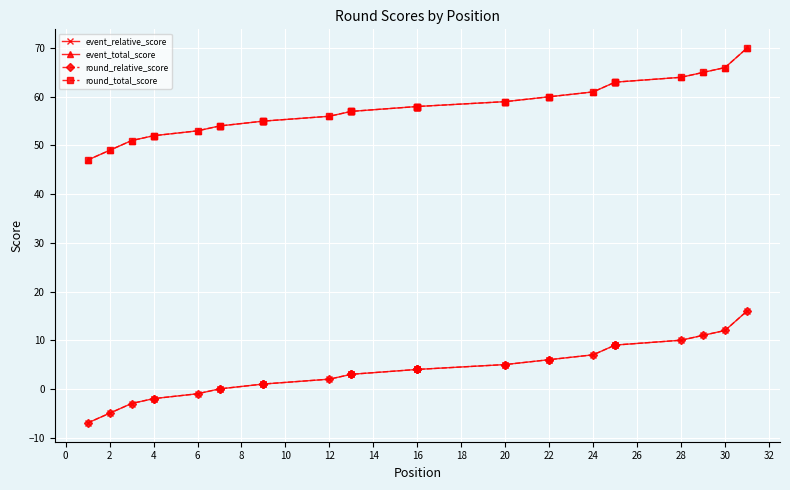

The round_total_score series shows 103 at 16. True or false?

False